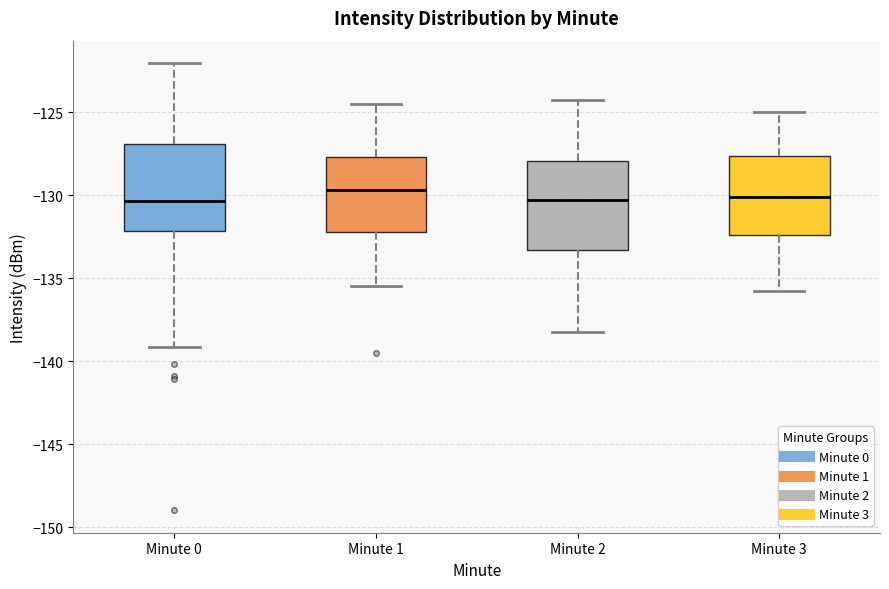

Reading left to right, read every box against the y-axis: the position of its median line, the range the box covers, and the ends of its whiskers. The values are not printed on the chart, so give them approximately, as read against the axis.

Minute 0: median -130.5, box -132.0 to -127.0, whiskers -139.0 to -122.0
Minute 1: median -129.5, box -132.0 to -127.5, whiskers -135.5 to -124.5
Minute 2: median -130.5, box -133.5 to -128.0, whiskers -138.0 to -124.0
Minute 3: median -130.0, box -132.5 to -127.5, whiskers -136.0 to -125.0